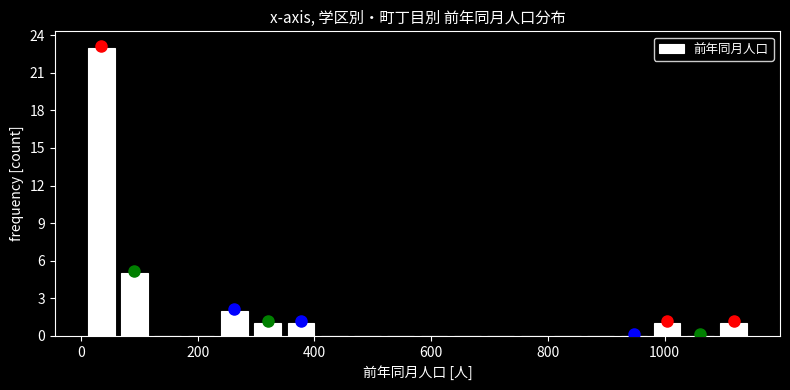

Around what value on the x-axis is the tallest bar? Give the approximate position of its centre, as read against the axis.

40